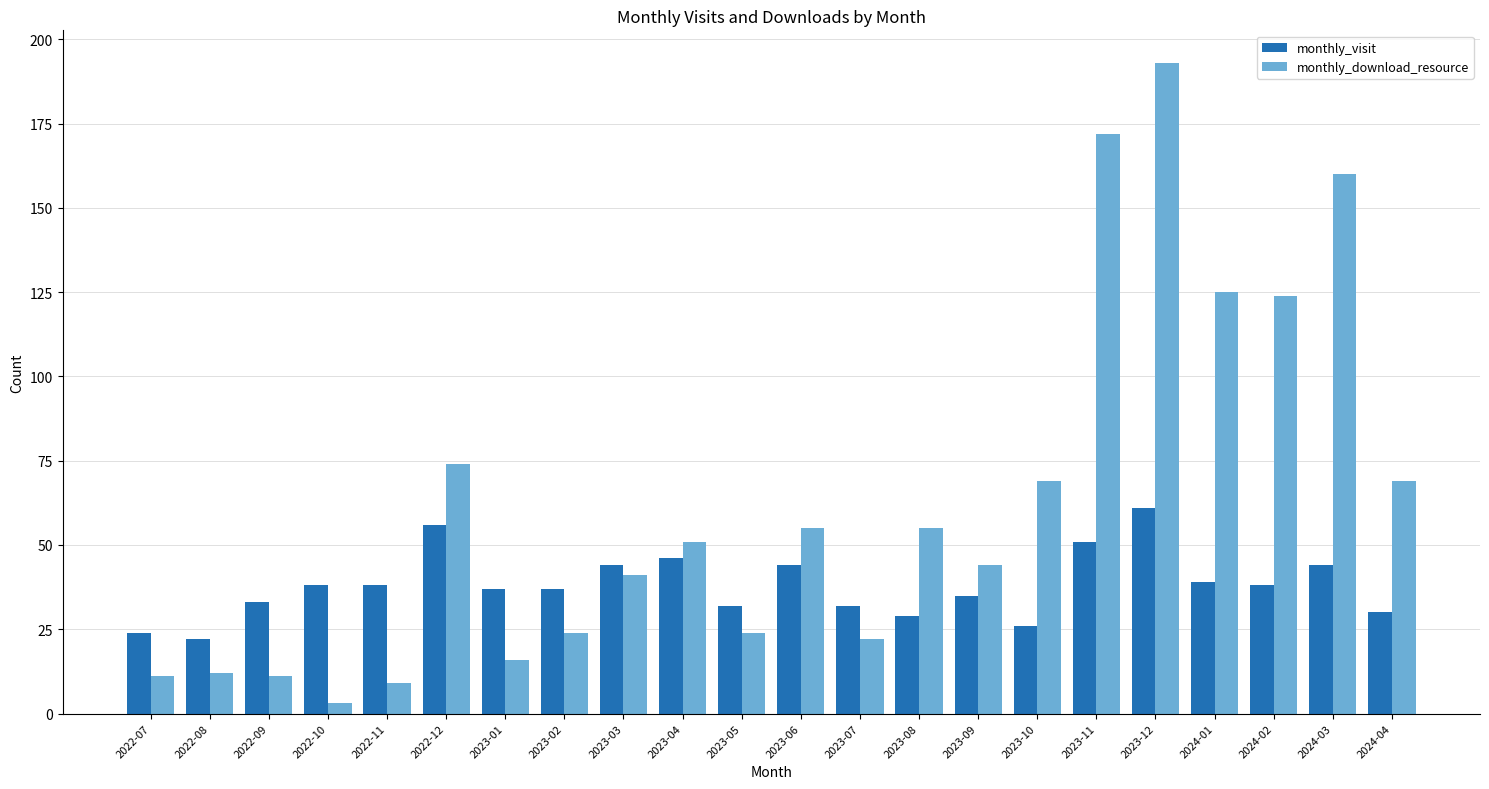

Which series has the largest total across all categories?

monthly_download_resource